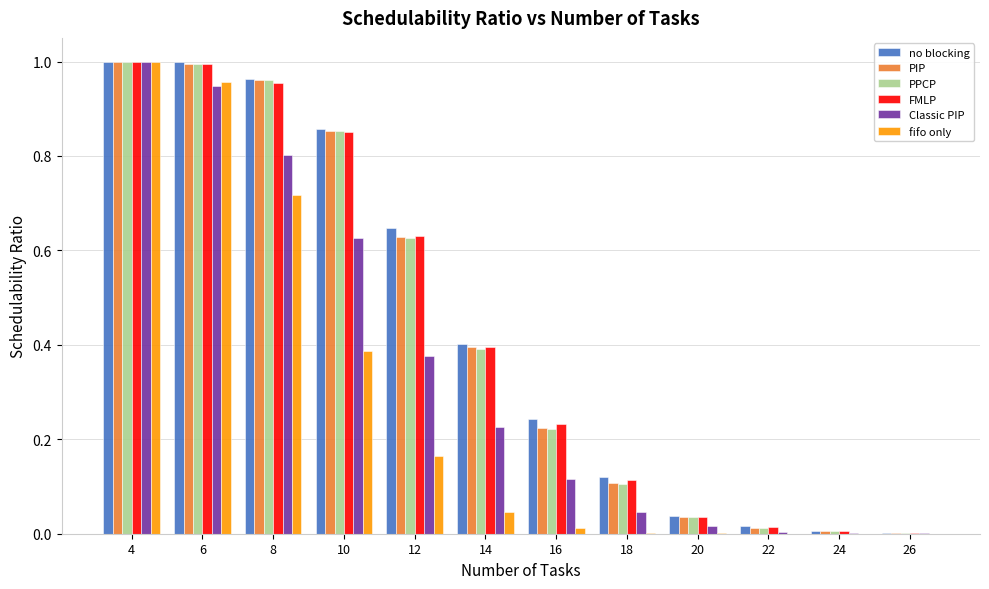

What is the total value across all series at 12?

3.1